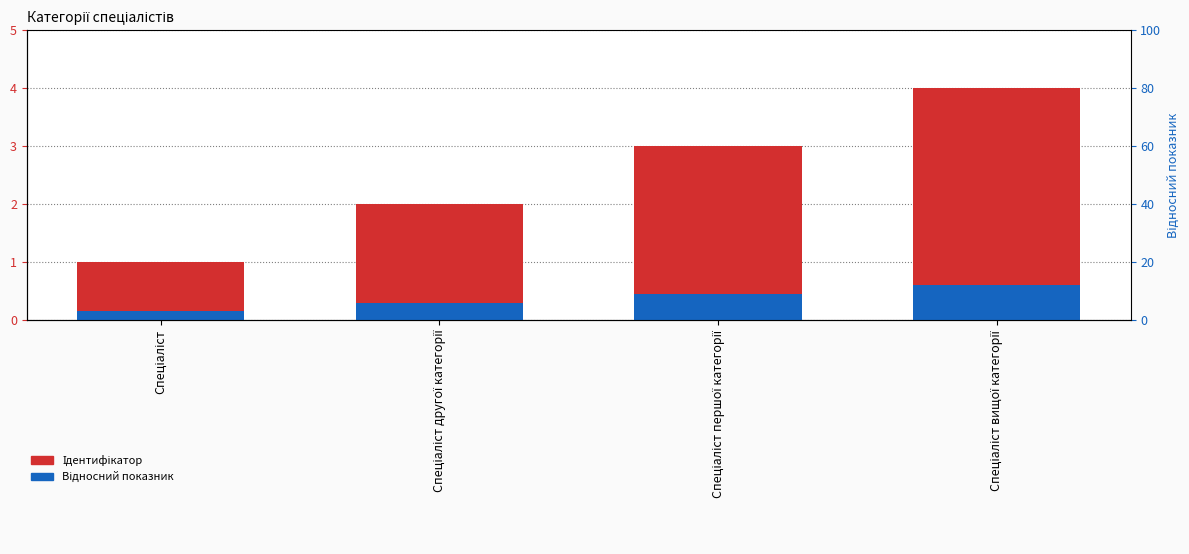

What is the difference between the Ідентифікатор values at Спеціаліст and Спеціаліст першої категорії?

2.0